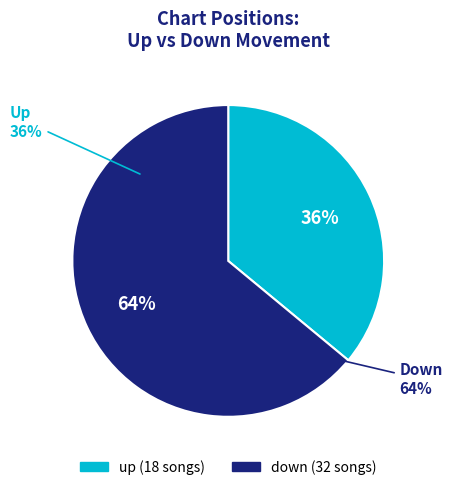

True or false: up accounts for 49% of the total.

False